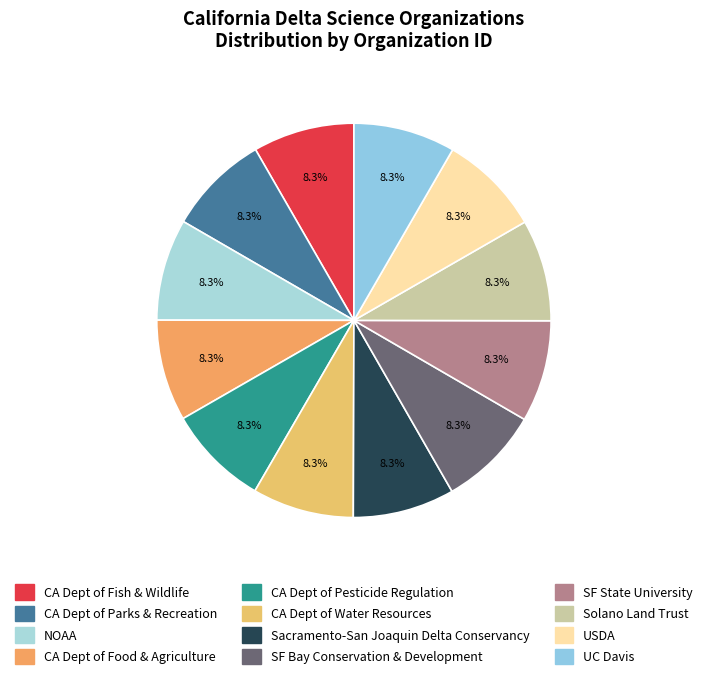

Count the number of slices in the pie.

12